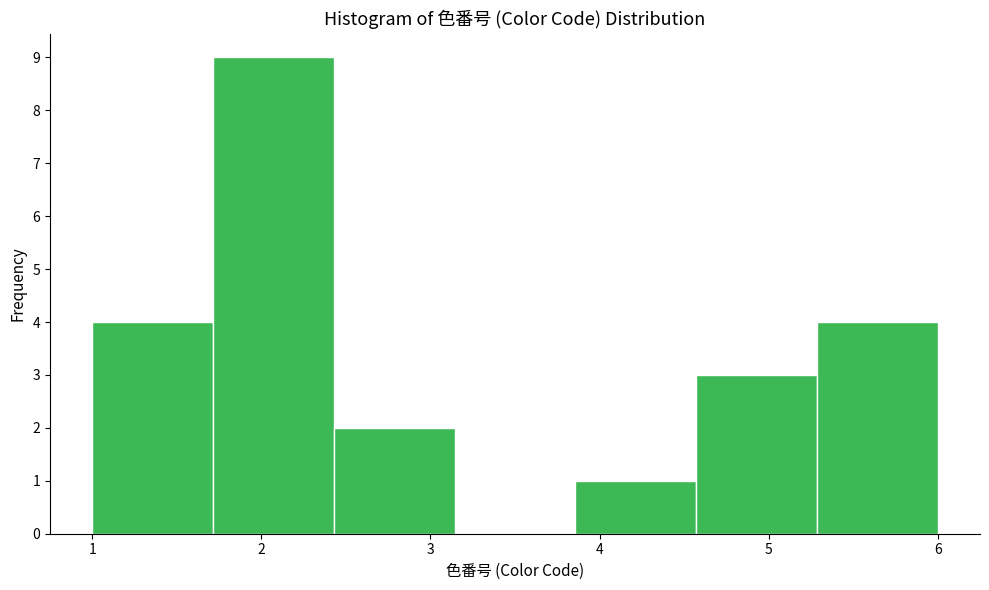

Reading left to right, list every bar in this chart as the range it spans on the x-axis followed by its height. Neither the bar edges nor the heights are printed on the chart, so give them approximately, as read against the axes.

1.0 to 1.7: 4
1.7 to 2.4: 9
2.4 to 3.1: 2
3.1 to 3.9: 0
3.9 to 4.6: 1
4.6 to 5.3: 3
5.3 to 6.0: 4